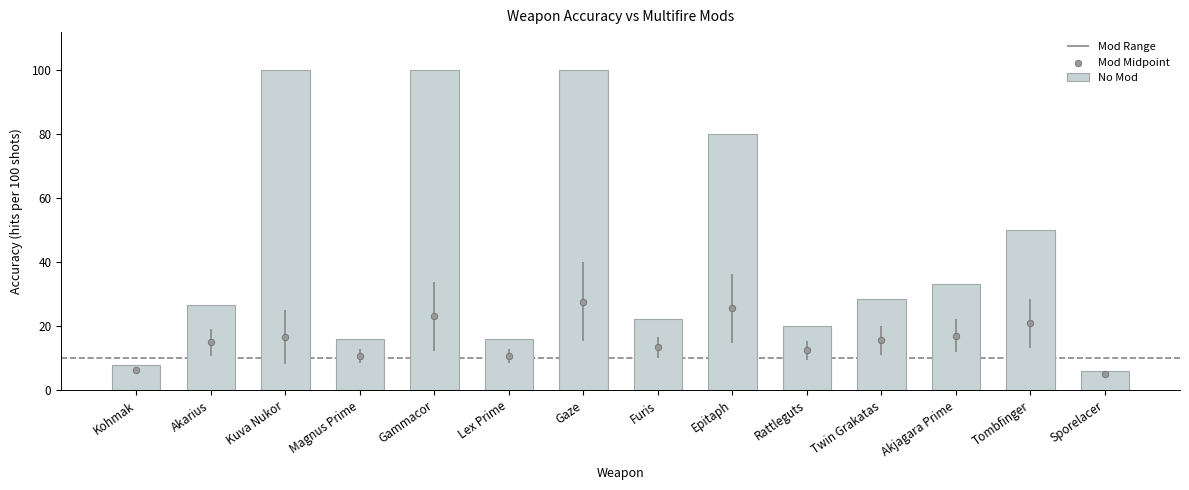

Which series reaches the maximum Y coordinate?

No Mod